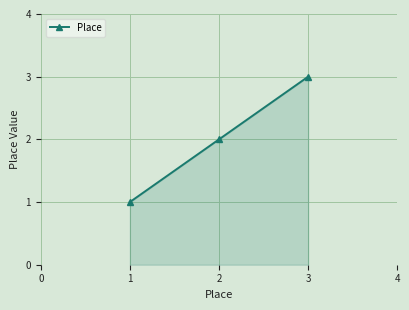

Reading right to left, list all the values displayed in this chart.

3	2	1